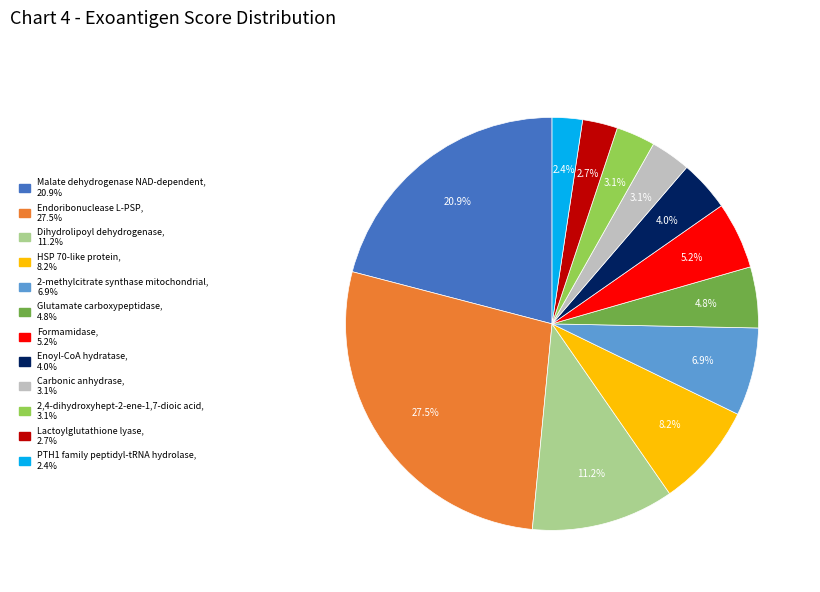

Which category has the biggest portion of the pie?

Endoribonuclease L-PSP